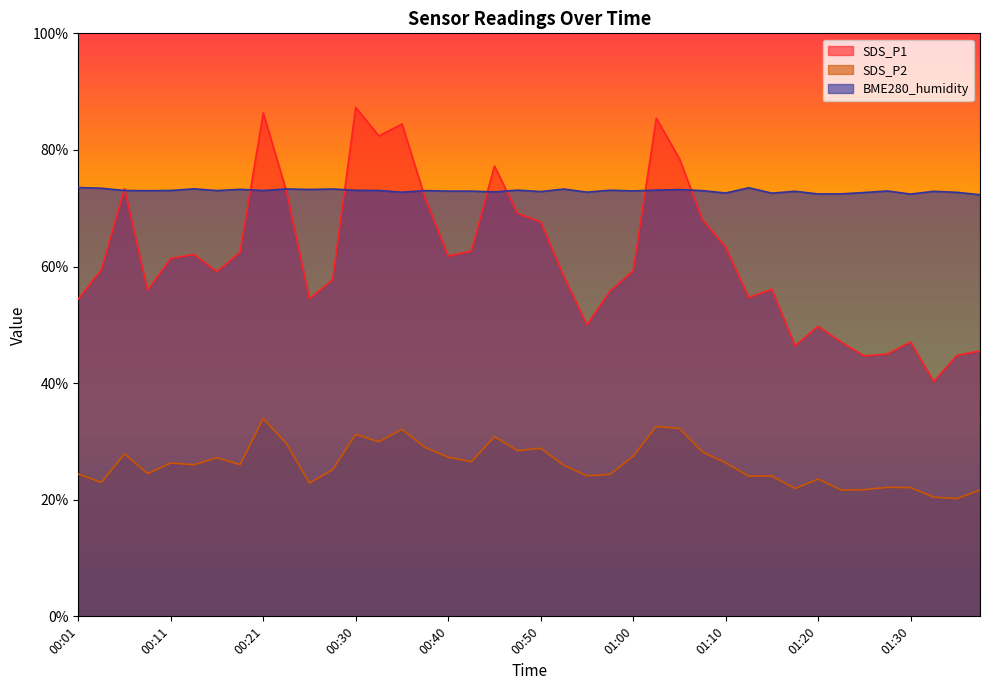

Which series changed the most between 00:55 and 01:41?

SDS_P1